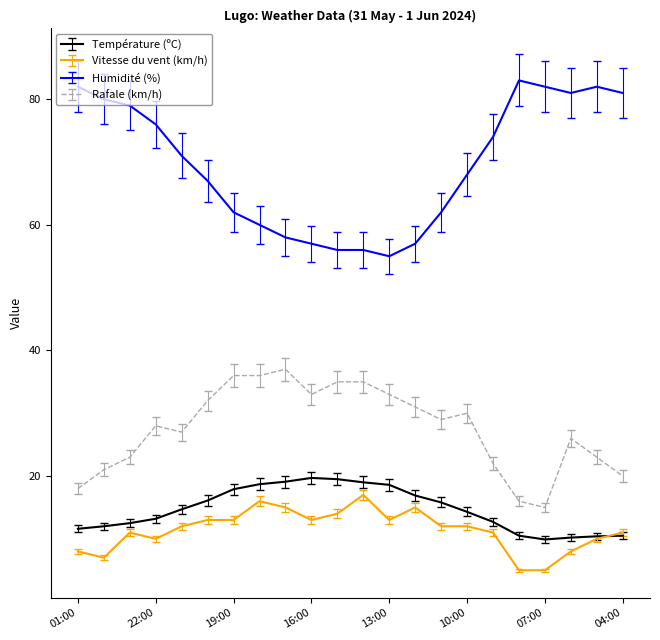

What is the highest value of the Rafale (km/h) series?

37.0